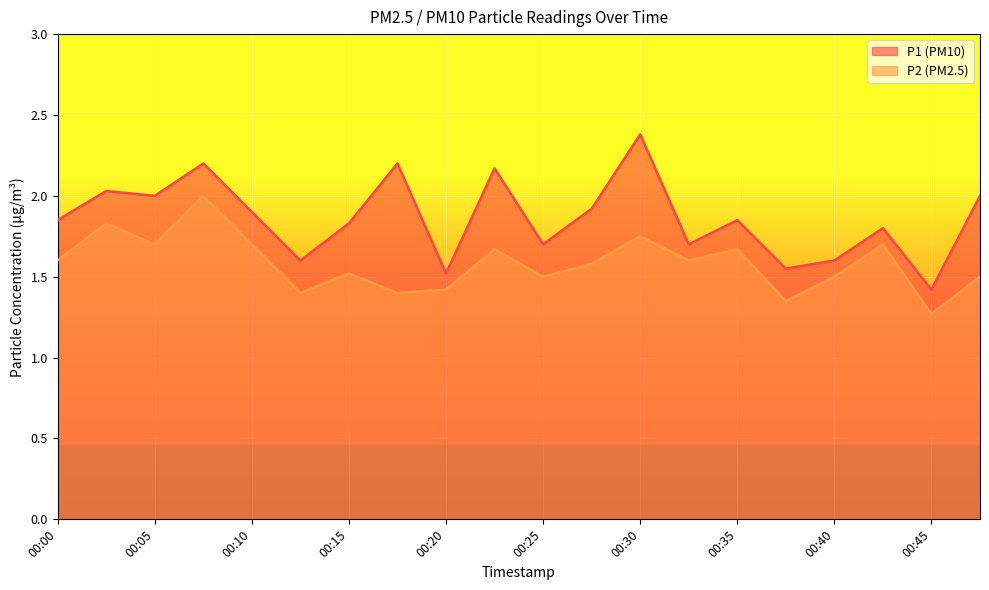

Is it true that P1 equals 0.6 at 00:30?

False